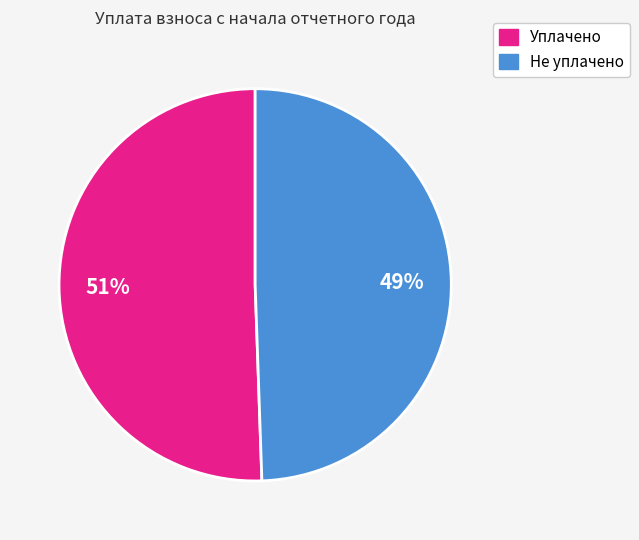

How many segments does this pie chart have?

2